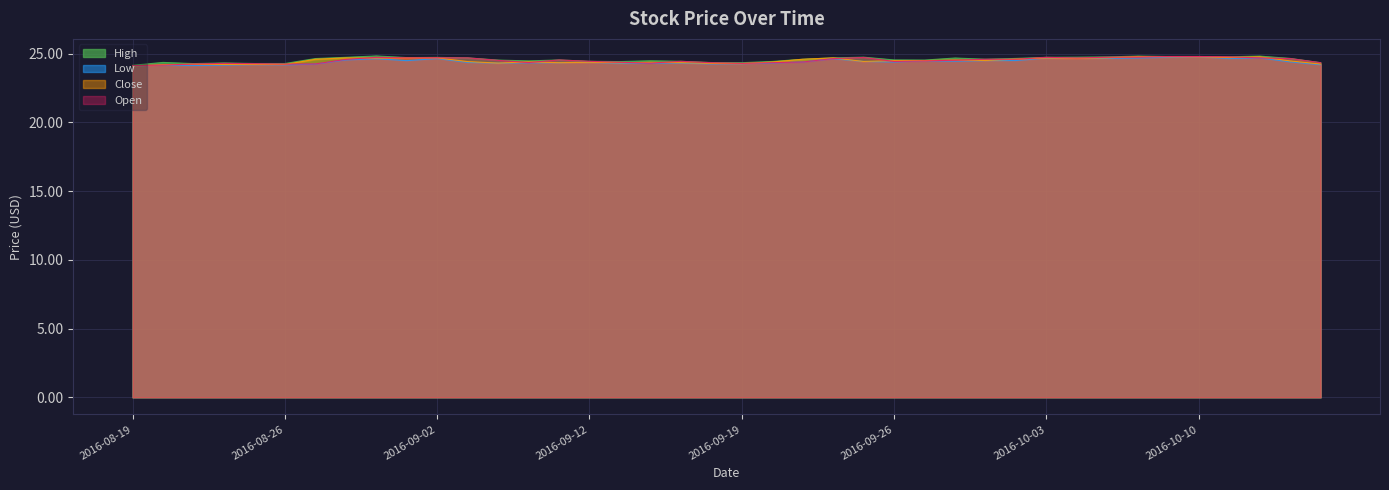

At which label does Close reach its minimum?

2016-08-19